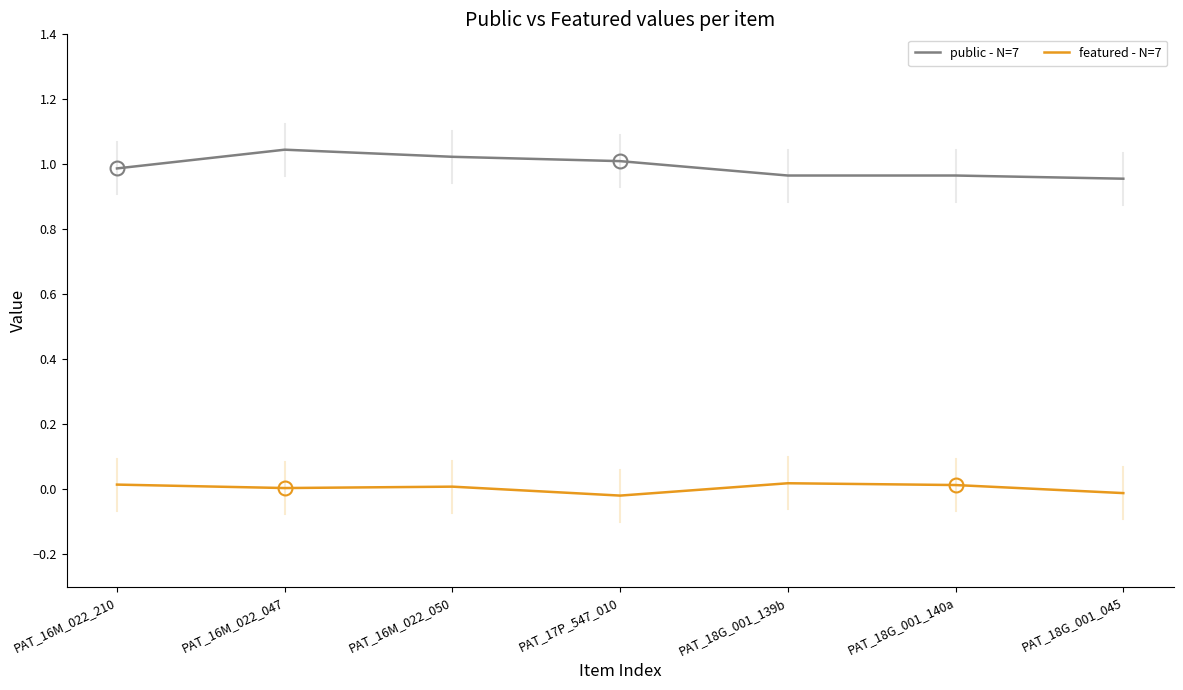

Is it true that public - N=7 equals 0.4 at PAT_16M_022_047?

False